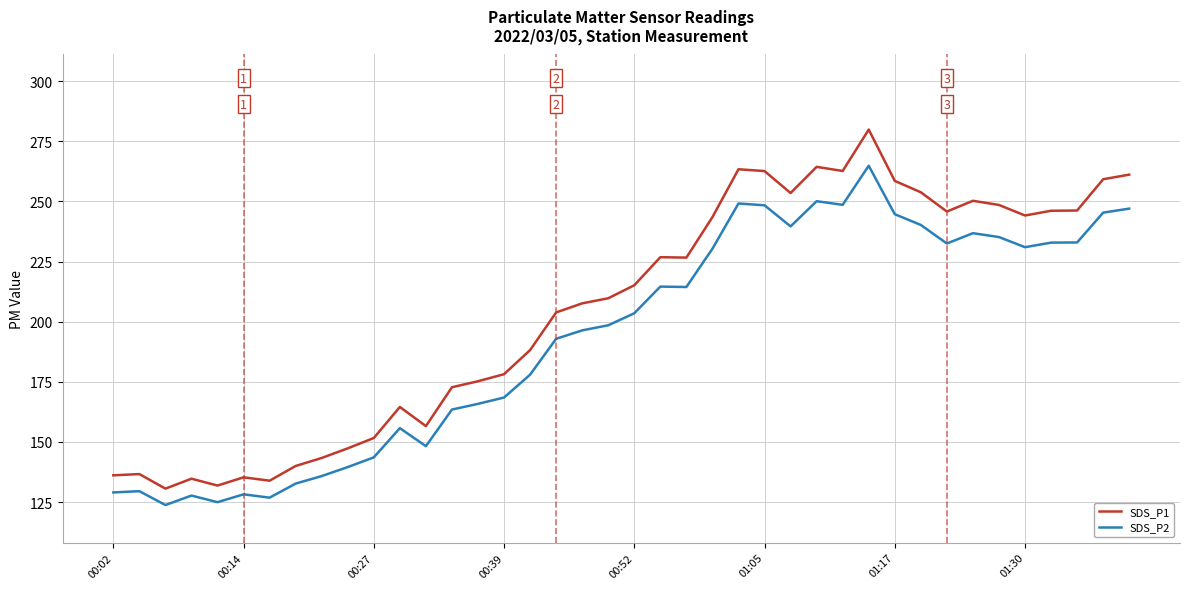

True or false: SDS_P2 and SDS_P1 cross at least once.

False